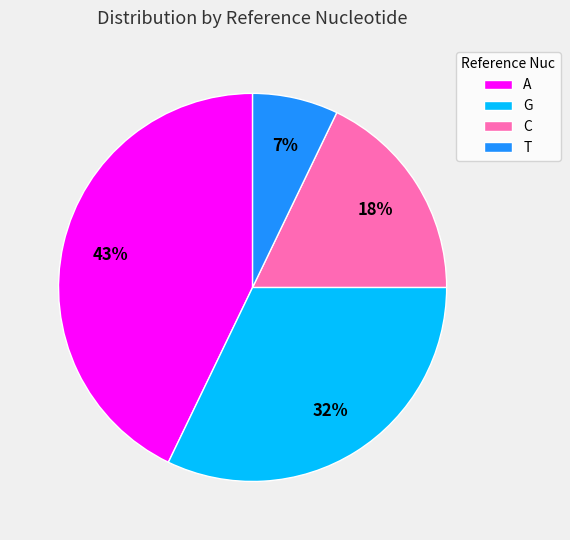

To the nearest percent, what is the difference between the largest and smallest slice percentages?

36%